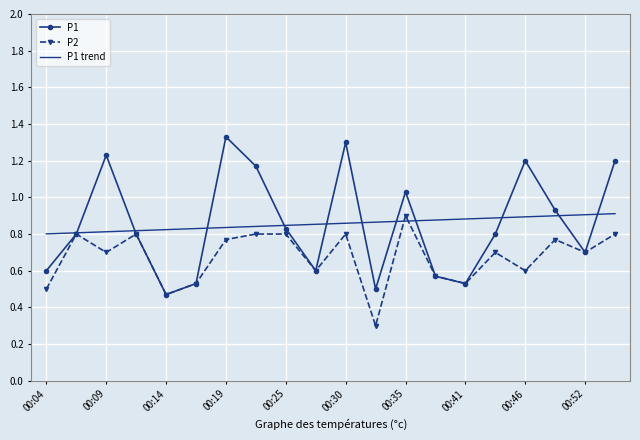

What is the minimum value shown in the chart?

0.3